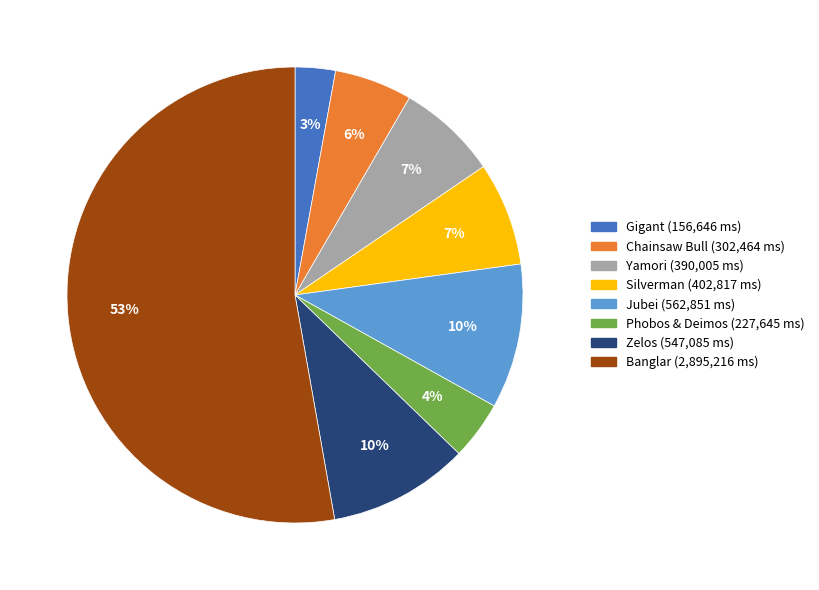

Which category accounts for the majority?

Banglar